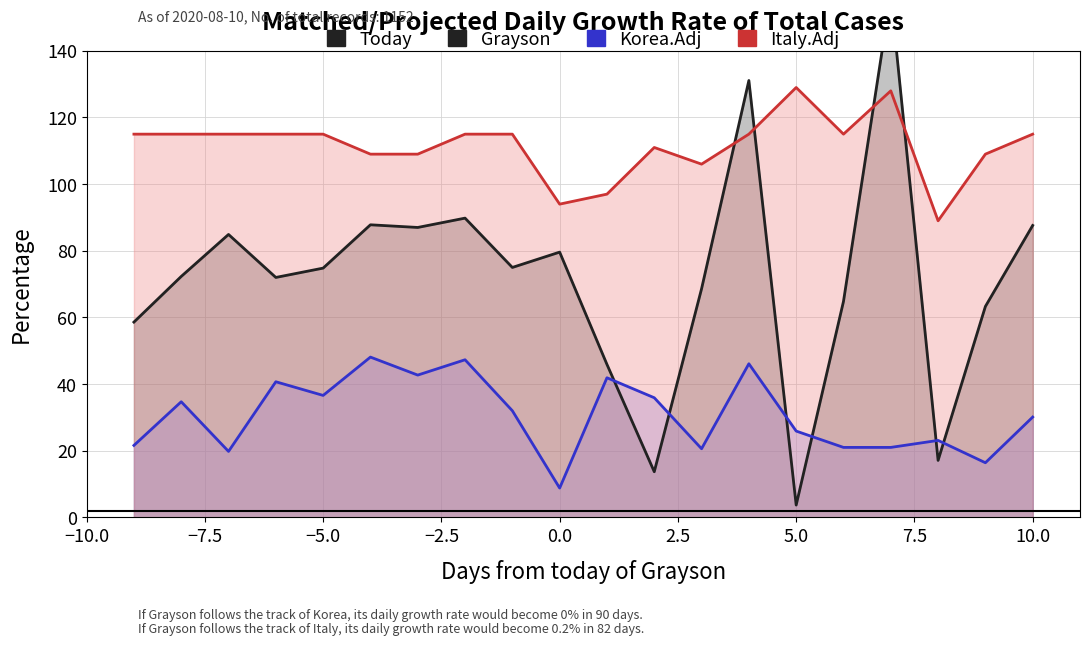

What is the difference between the second highest and second lowest values in the Korea.Adj series?

30.9